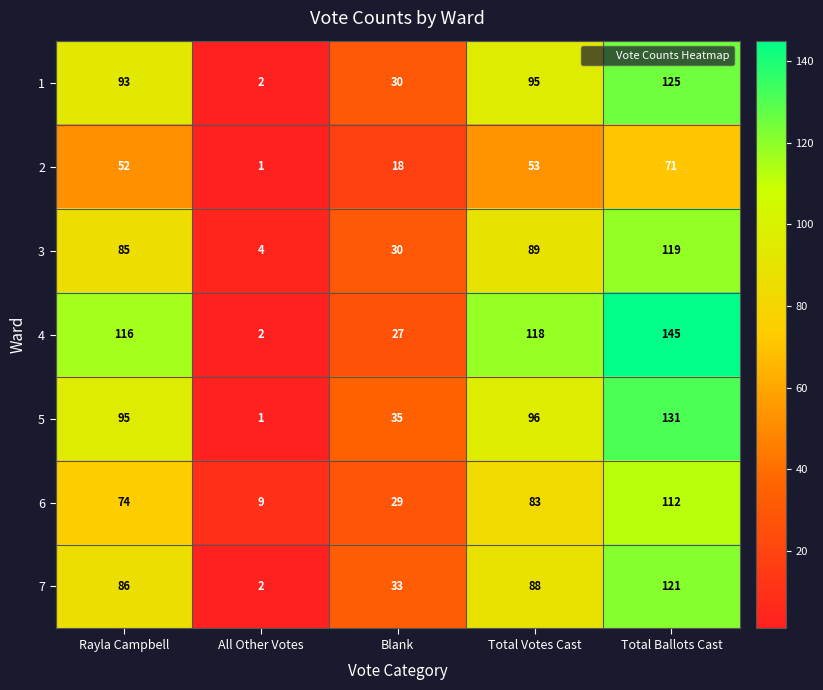

What is the average value of the 7 series?

66